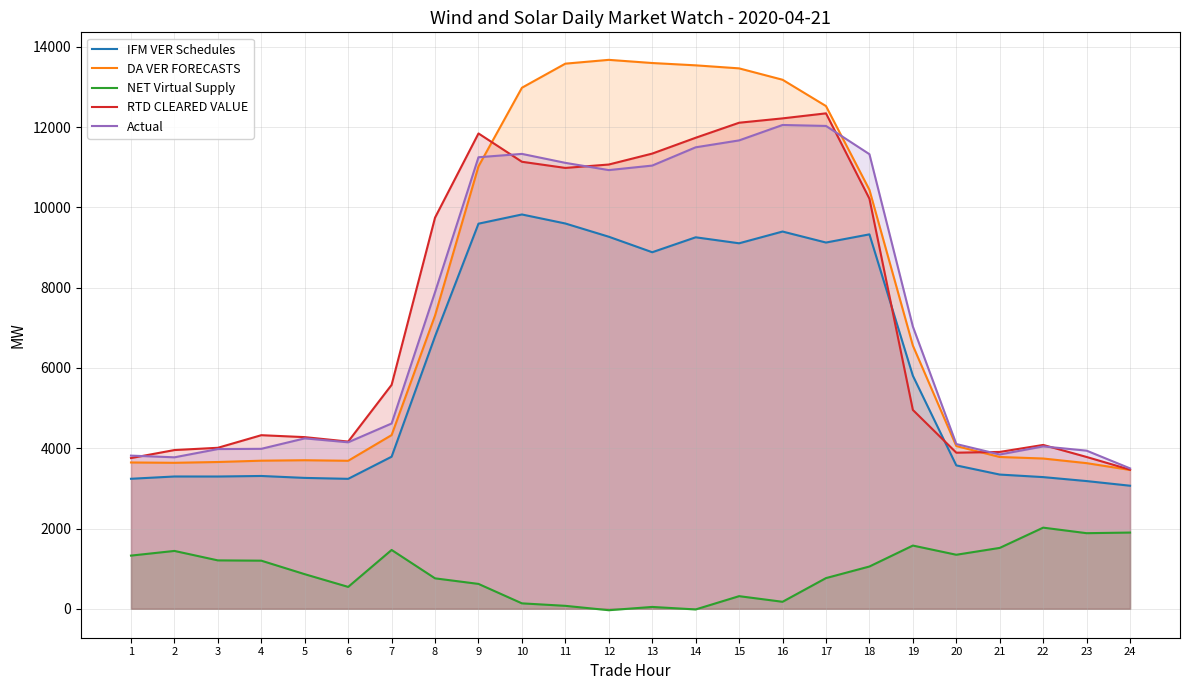

At which label is IFM VER Schedules closest to 6445?

8